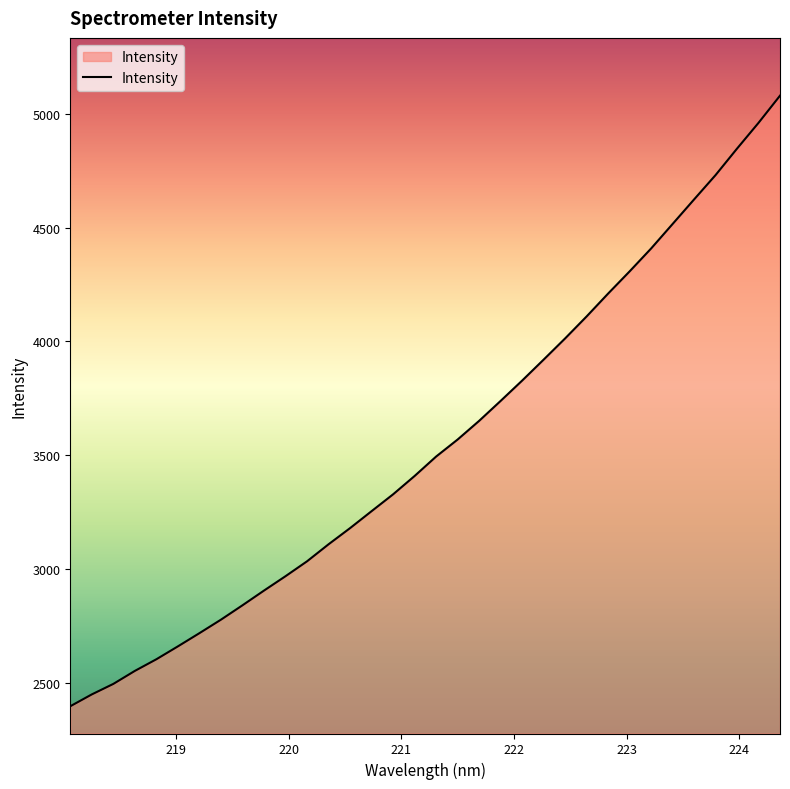

What is the smallest value displayed?

2395.8